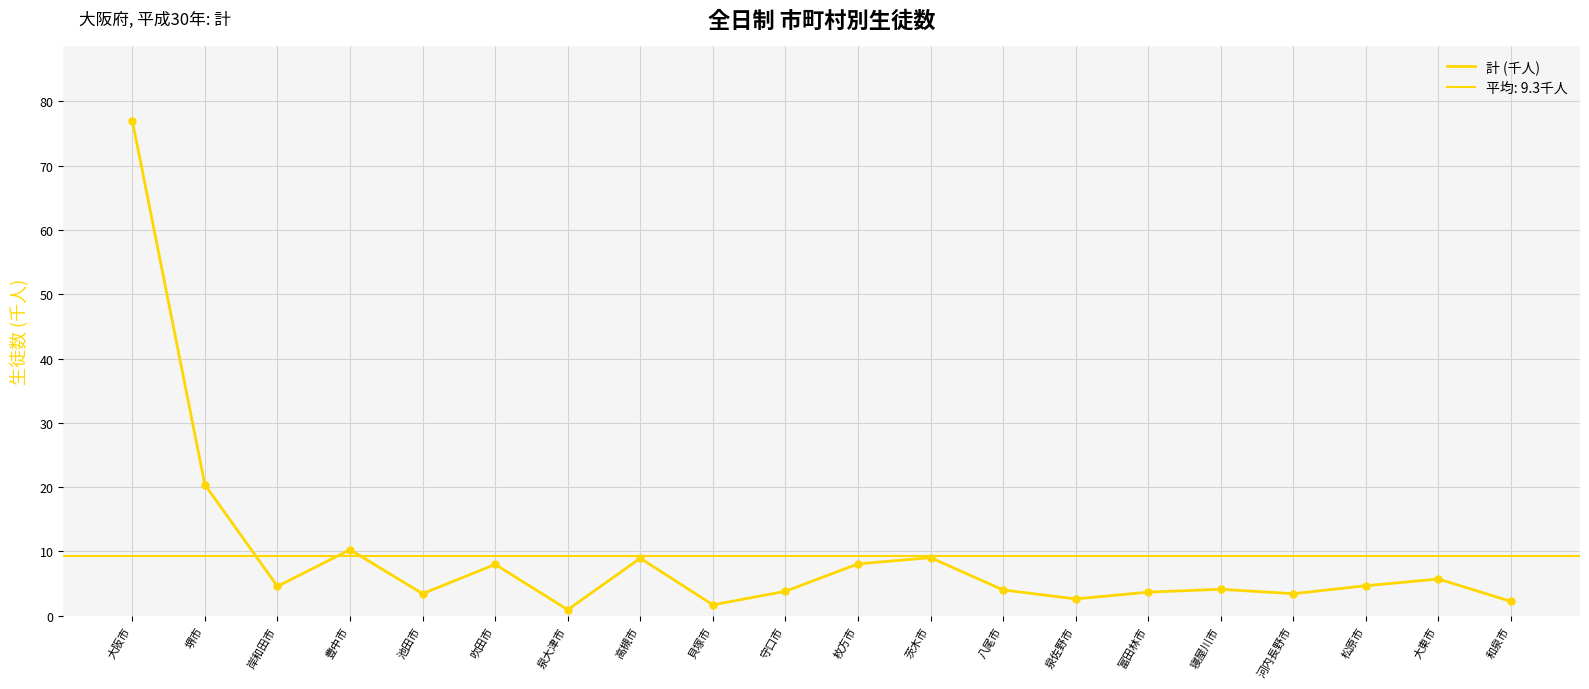

Approximately how many times larger is the value at 泉佐野市 compared to 豊中市?

0.3